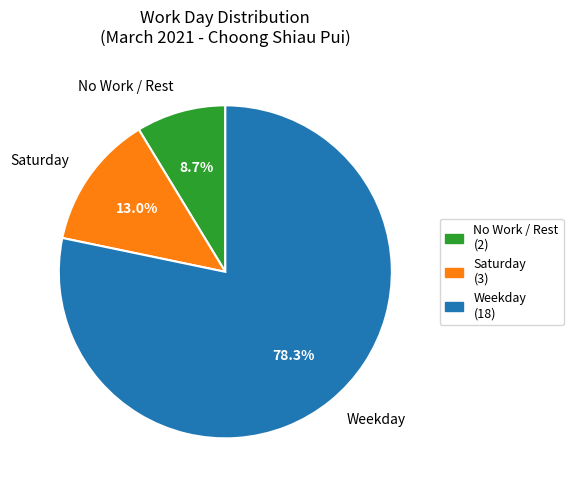

Rank the categories by value from highest to lowest.

Weekday, Saturday, No Work / Rest